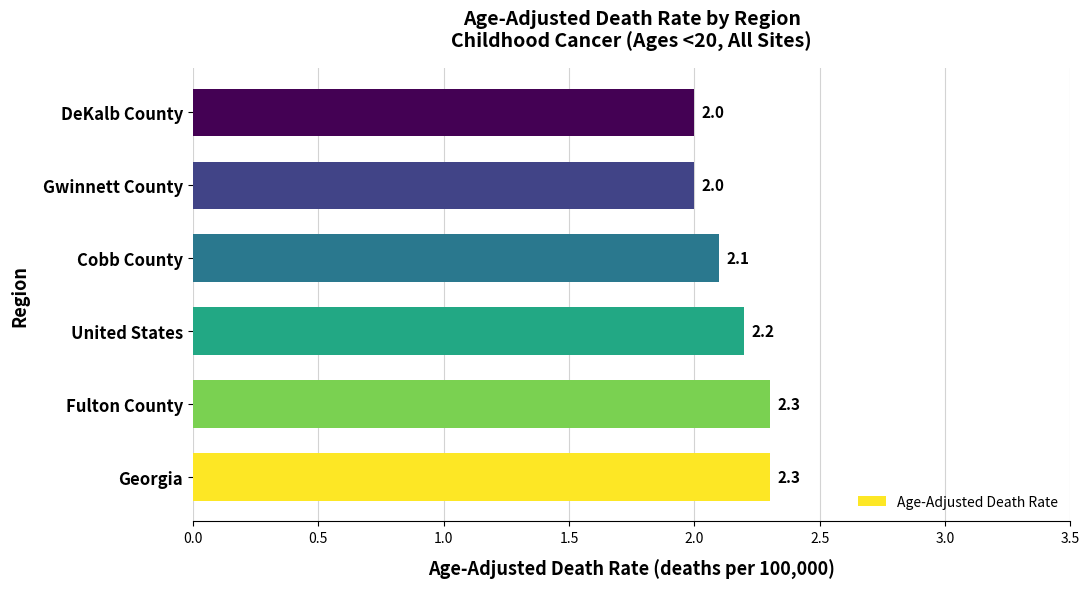

What is the sum of all values?

12.9